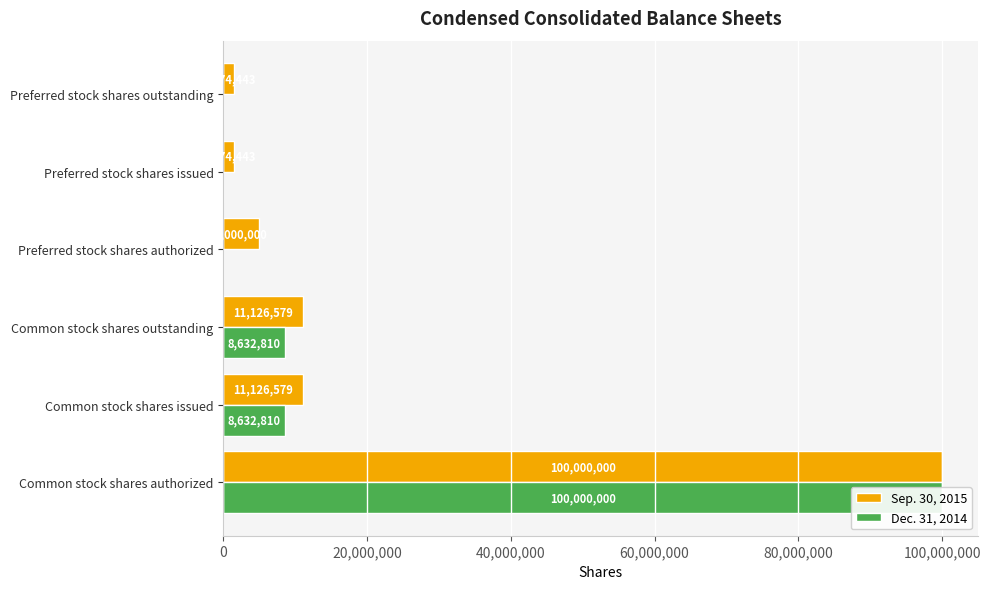

The value of Dec. 31, 2014 at 100,000,000 is 0. True or false?

True